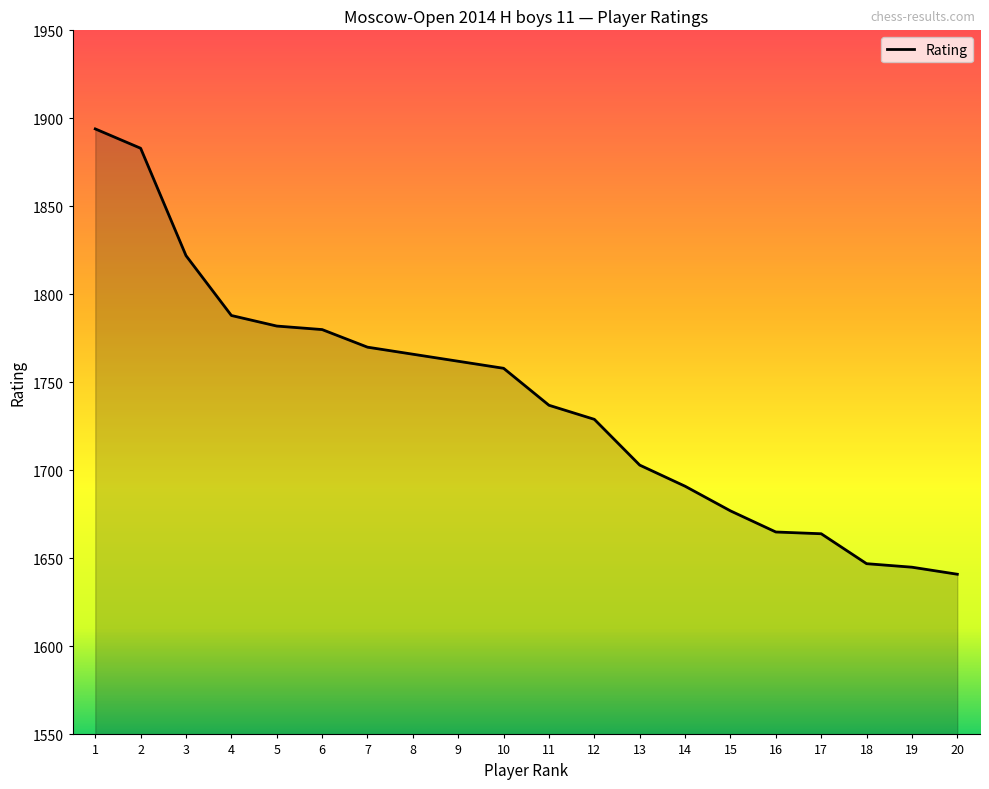

What is the average value?

1740